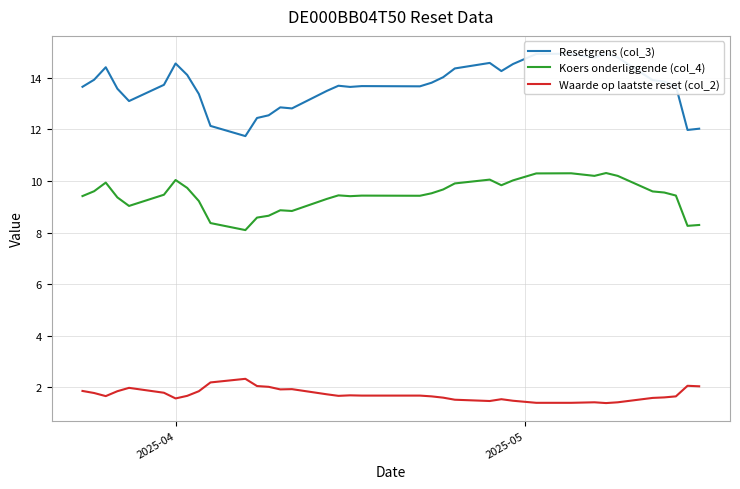

True or false: Koers onderliggende (col_4) and Waarde op laatste reset (col_2) intersect in this chart.

False